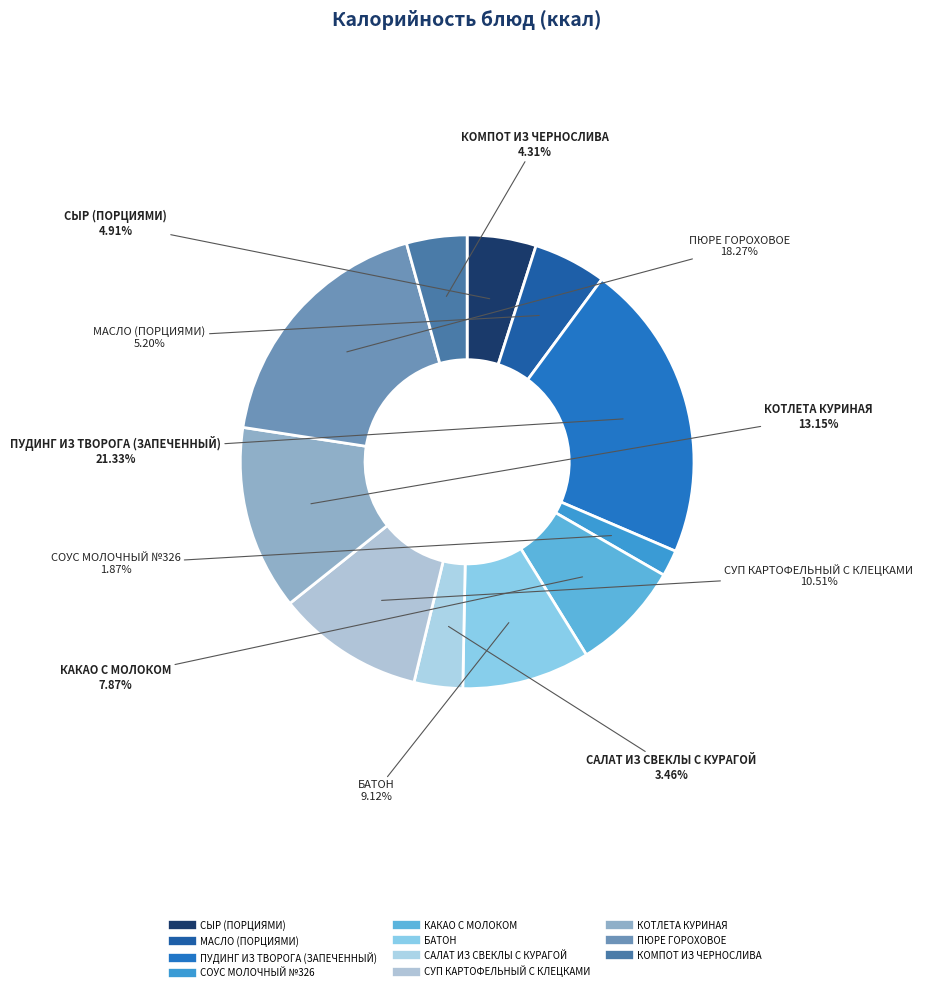

Which slice is the largest?

ПУДИНГ ИЗ ТВОРОГА (ЗАПЕЧЕННЫЙ)